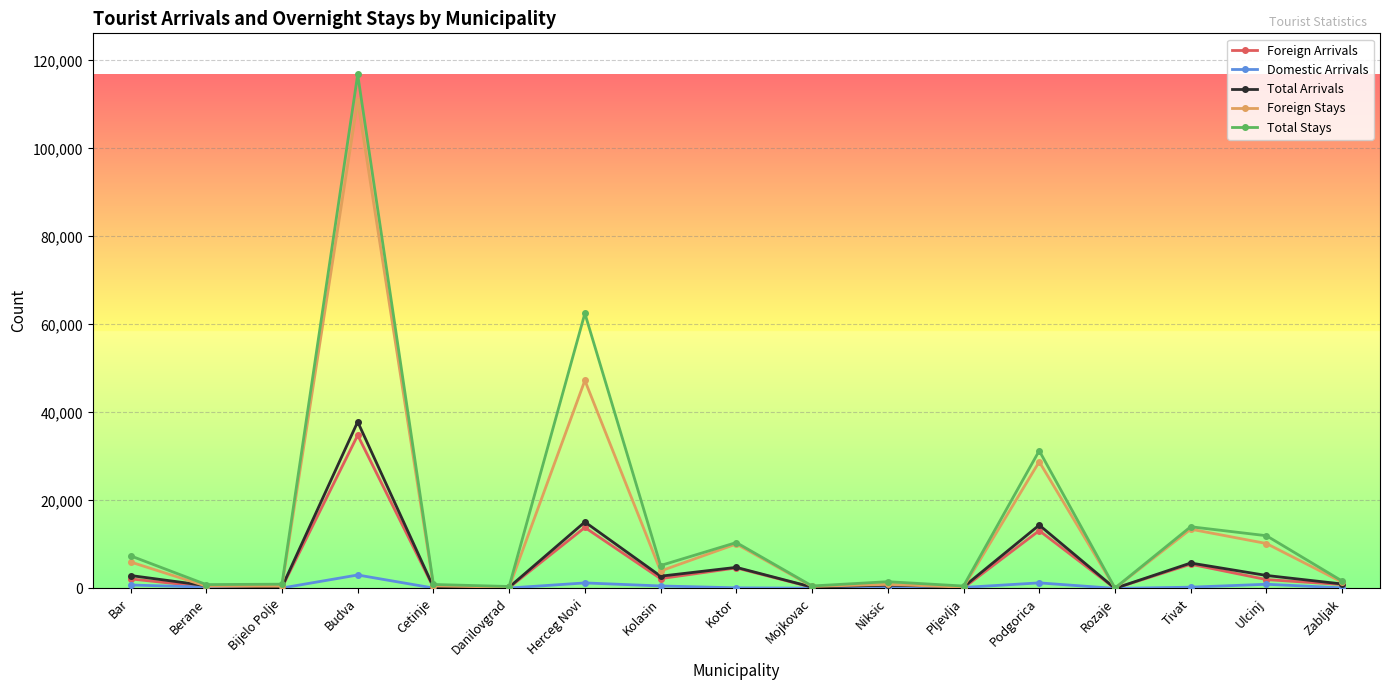

Where is the first local maximum for Foreign Stays?

Budva